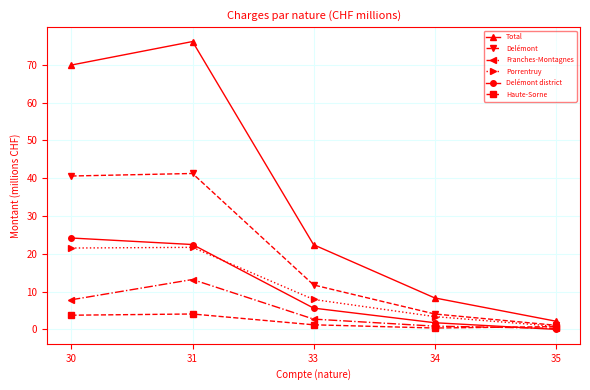

How many categories are shown in the chart?

5